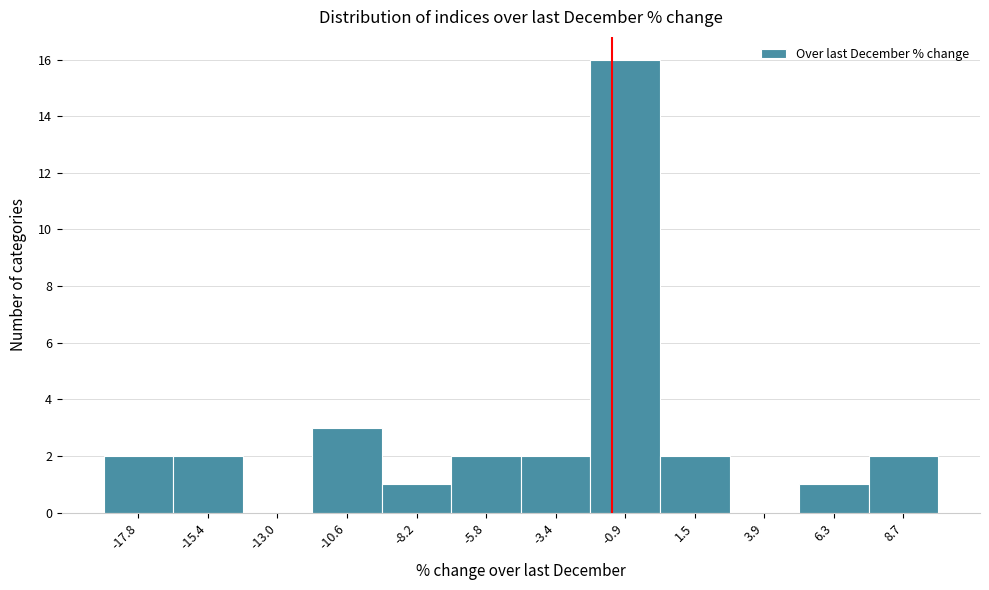

Reading right to left, what are all the values shown in this chart?

8.7=2	6.3=1	3.9=0	1.5=2	-0.9=16	-3.4=2	-5.8=2	-8.2=1	-10.6=3	-13.0=0	-15.4=2	-17.8=2